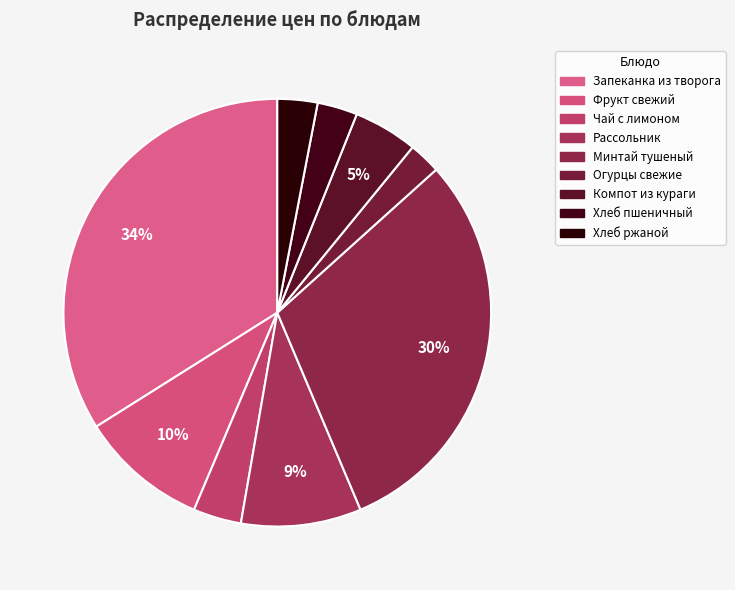

Count the number of slices in the pie.

9